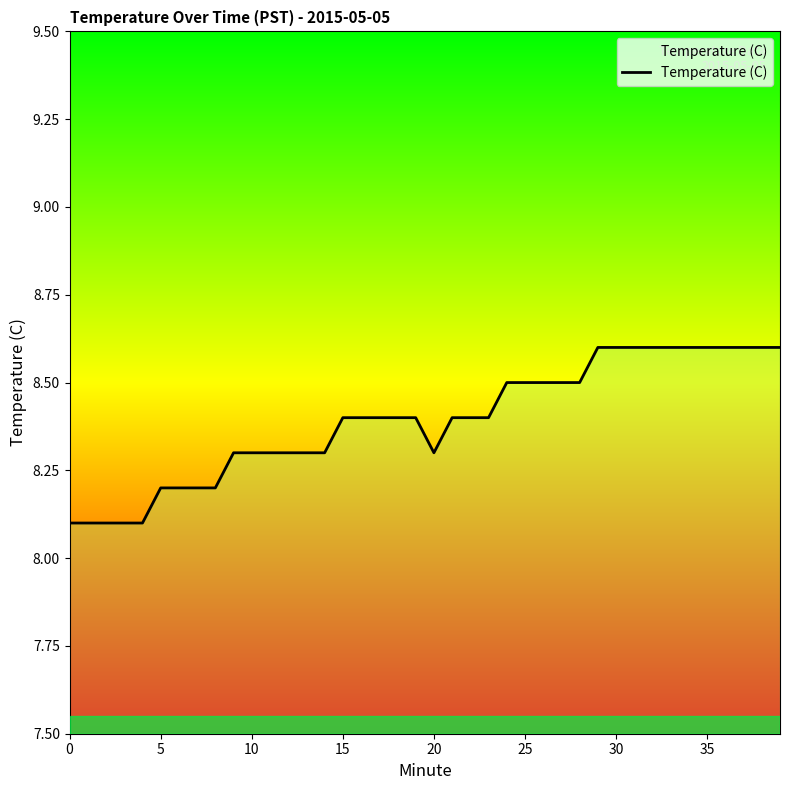

What is the maximum value shown in the chart?

8.6